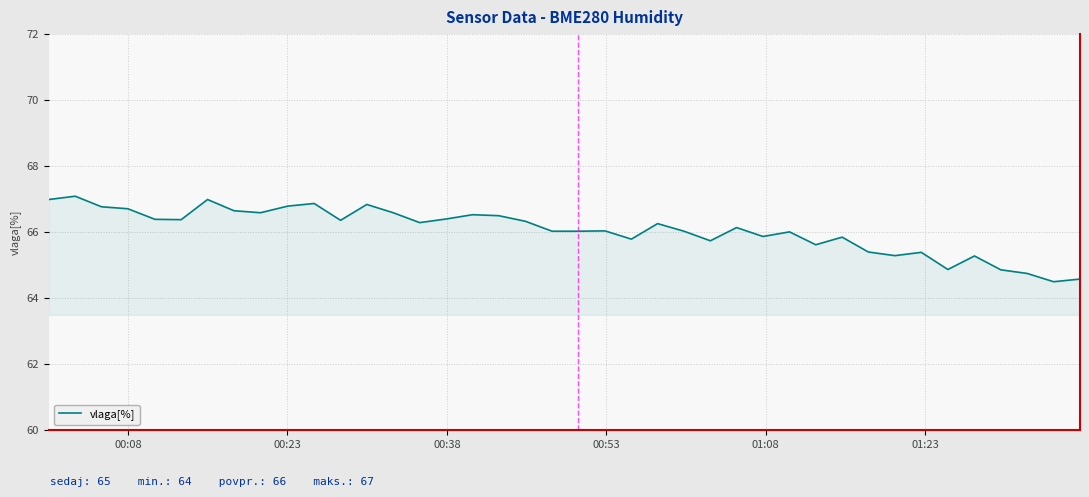

What is the difference between the maximum and minimum values?

2.6